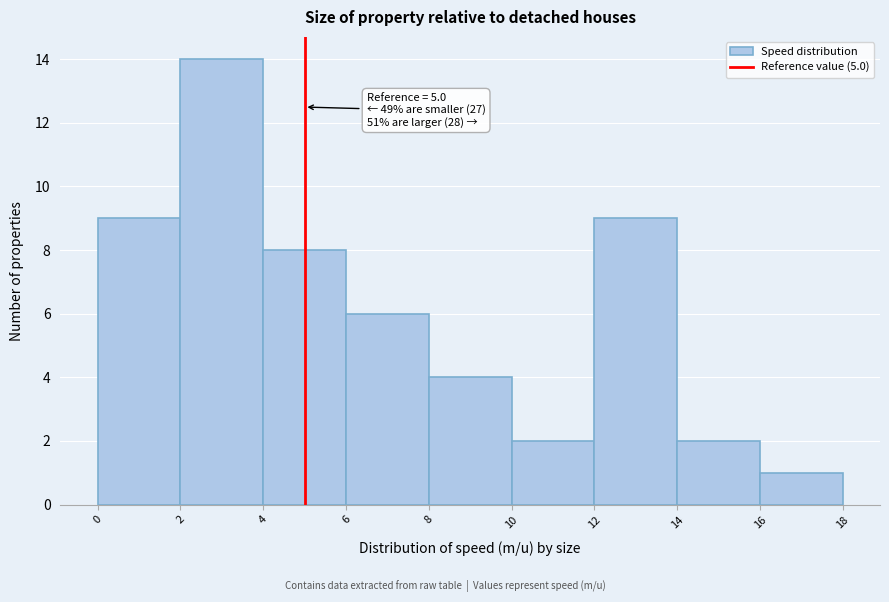

Over which range of the x-axis is the bar tallest?

2 to 4